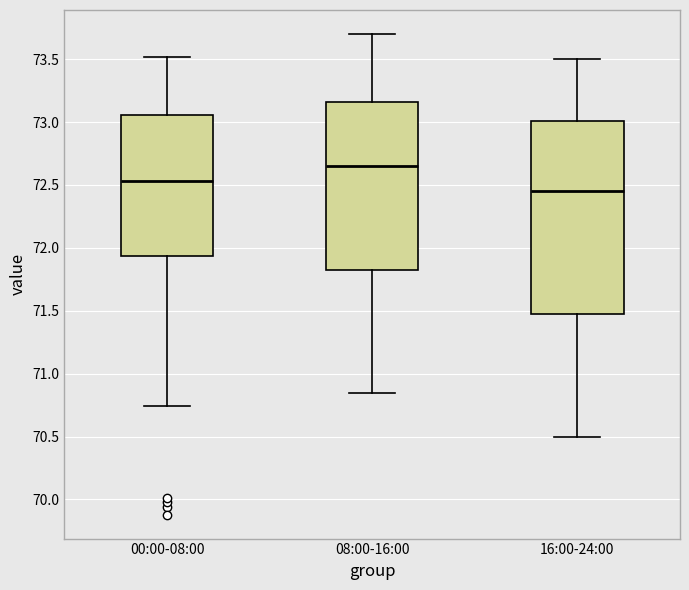

Which box has the lowest median line?

16:00-24:00